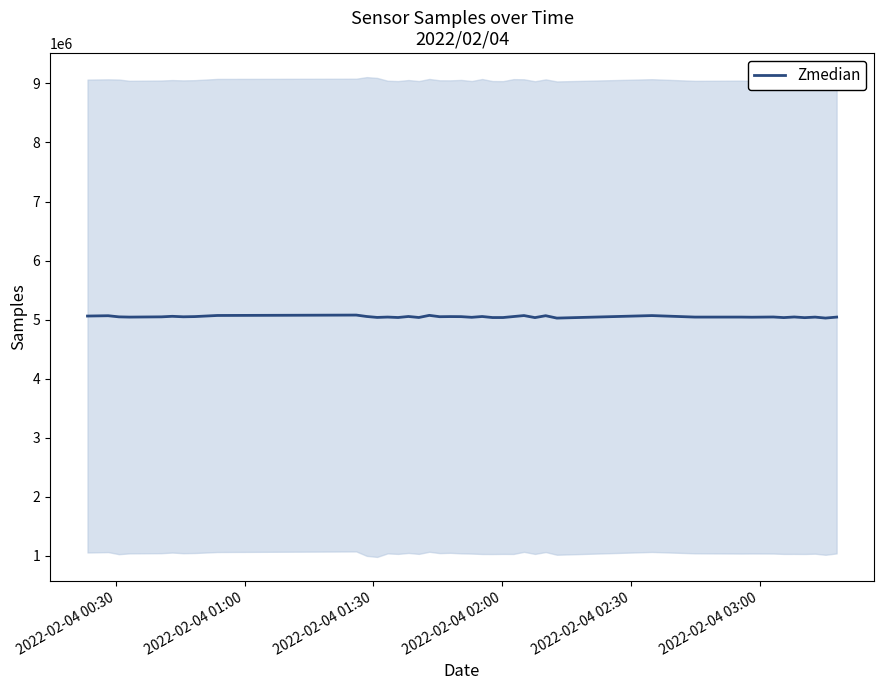

What is the greatest value displayed?

5077751